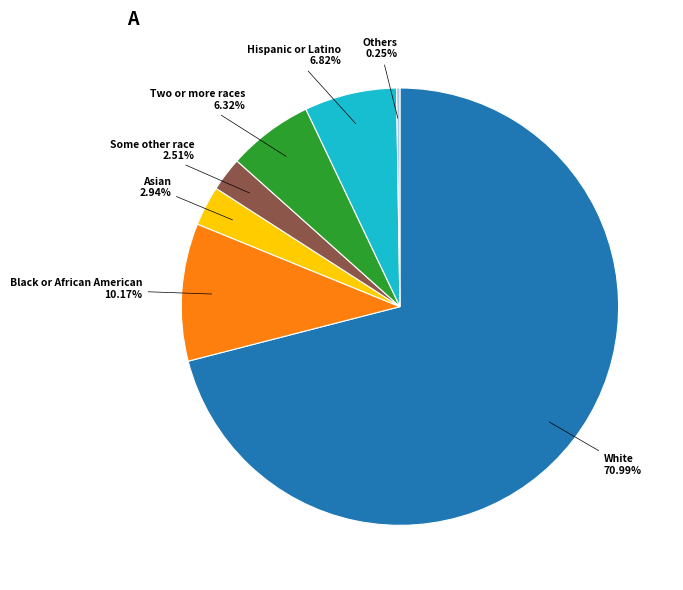

Is there a majority slice in this chart?

Yes